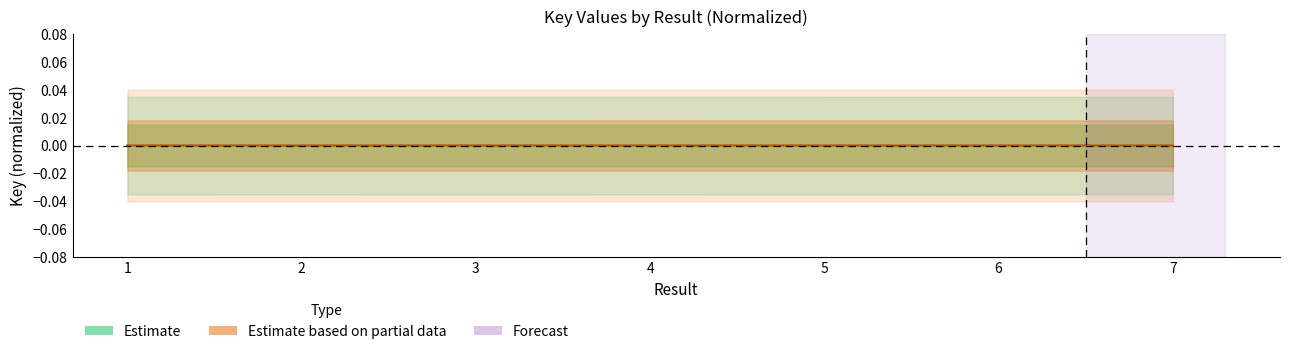

Between 3 and 7, which is larger?

3